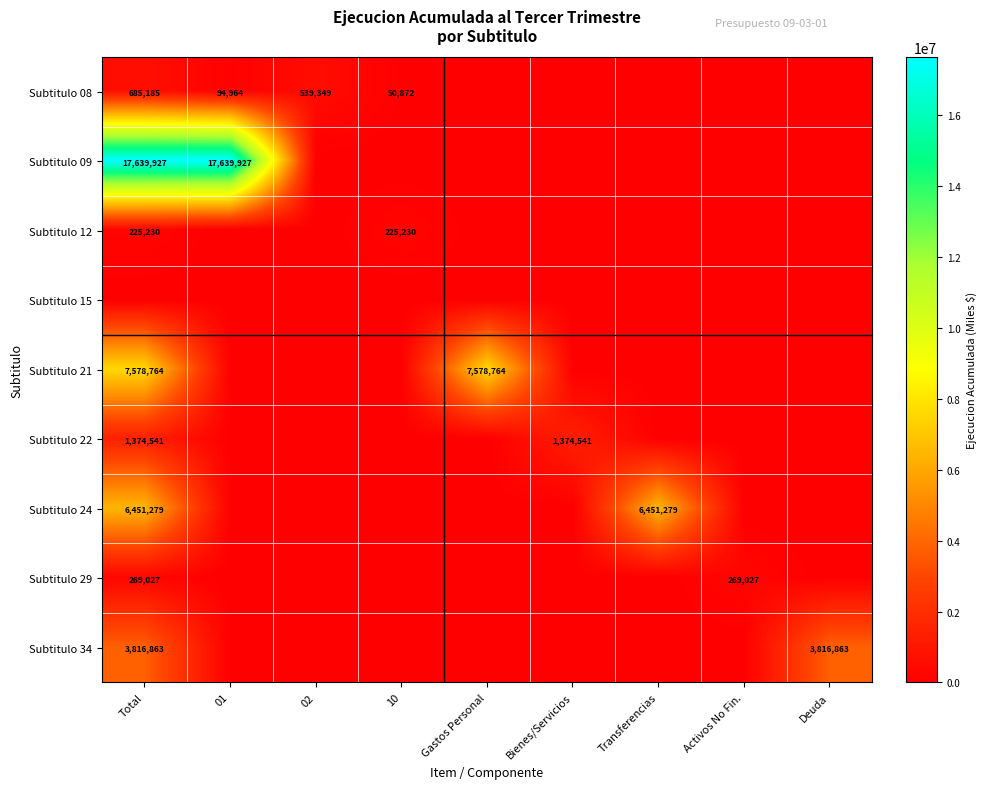

Which category has the lowest value across all series?

Gastos Personal